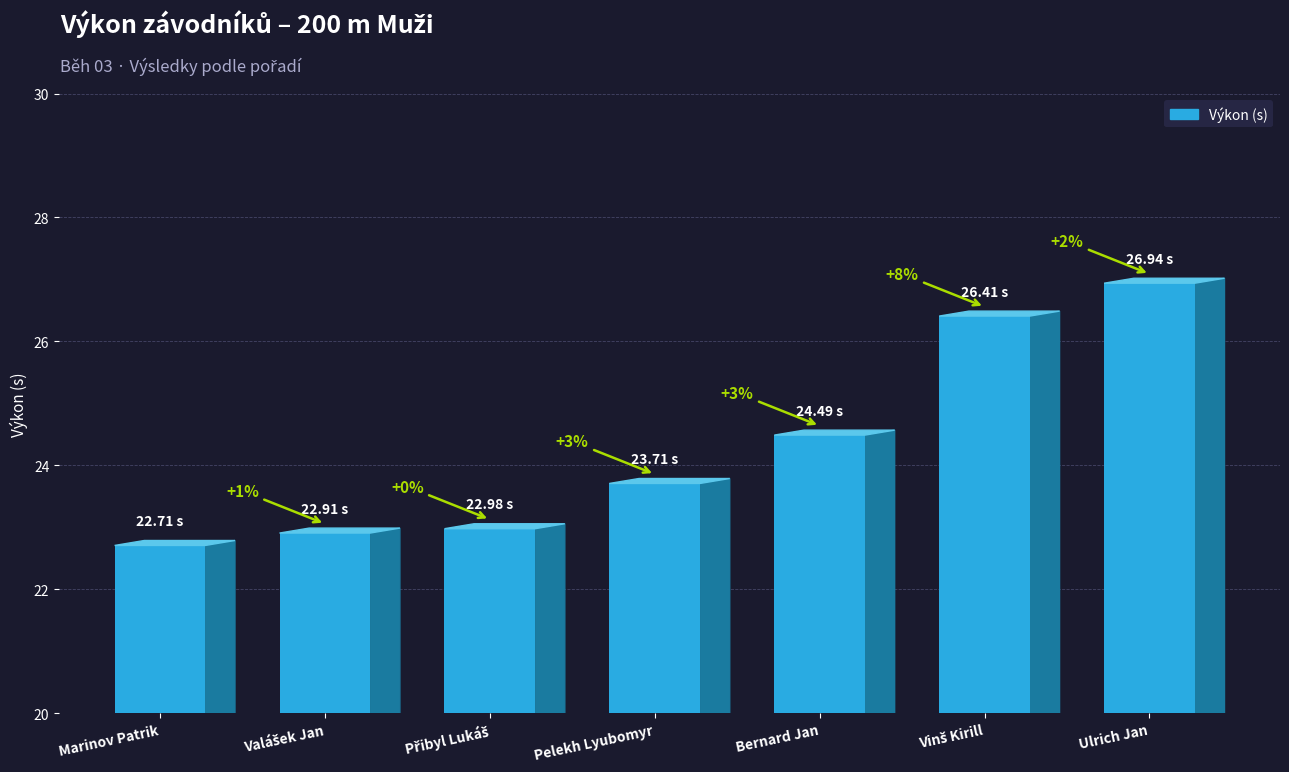

How many bars are there in total?

7